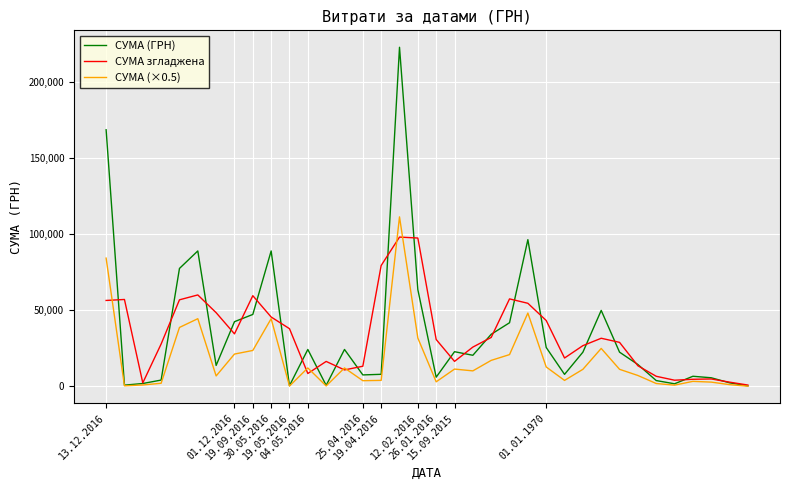

List the series in order of their peak value, highest first.

СУМА (ГРН), СУМА (×0.5), СУМА згладжена